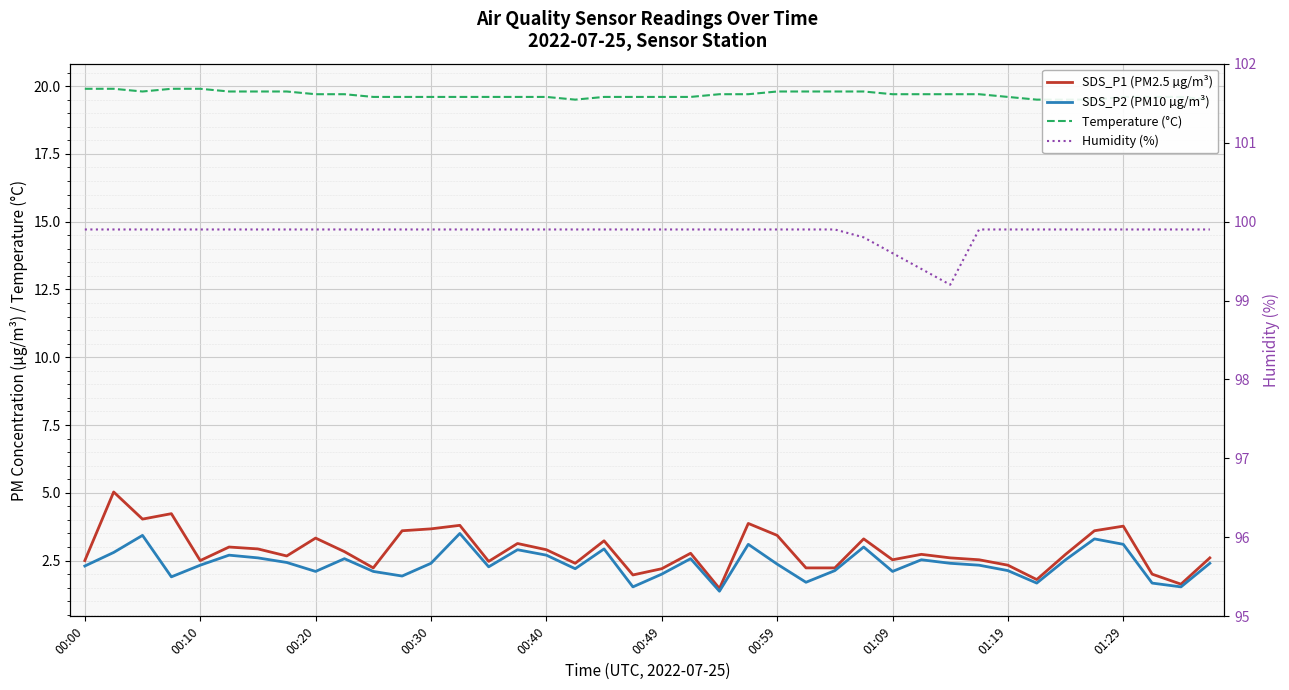

What value does the SDS_P1 (PM2.5 µg/m³) series have at 00:30?

3.7